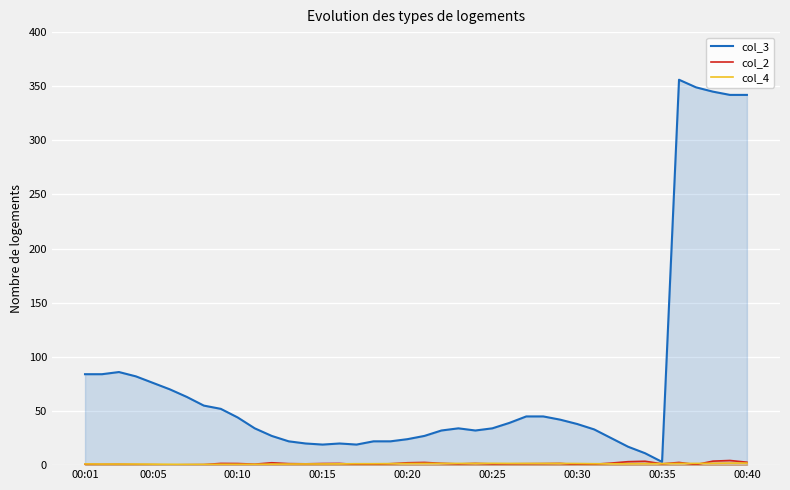

Which series has the largest total across all categories?

col_3